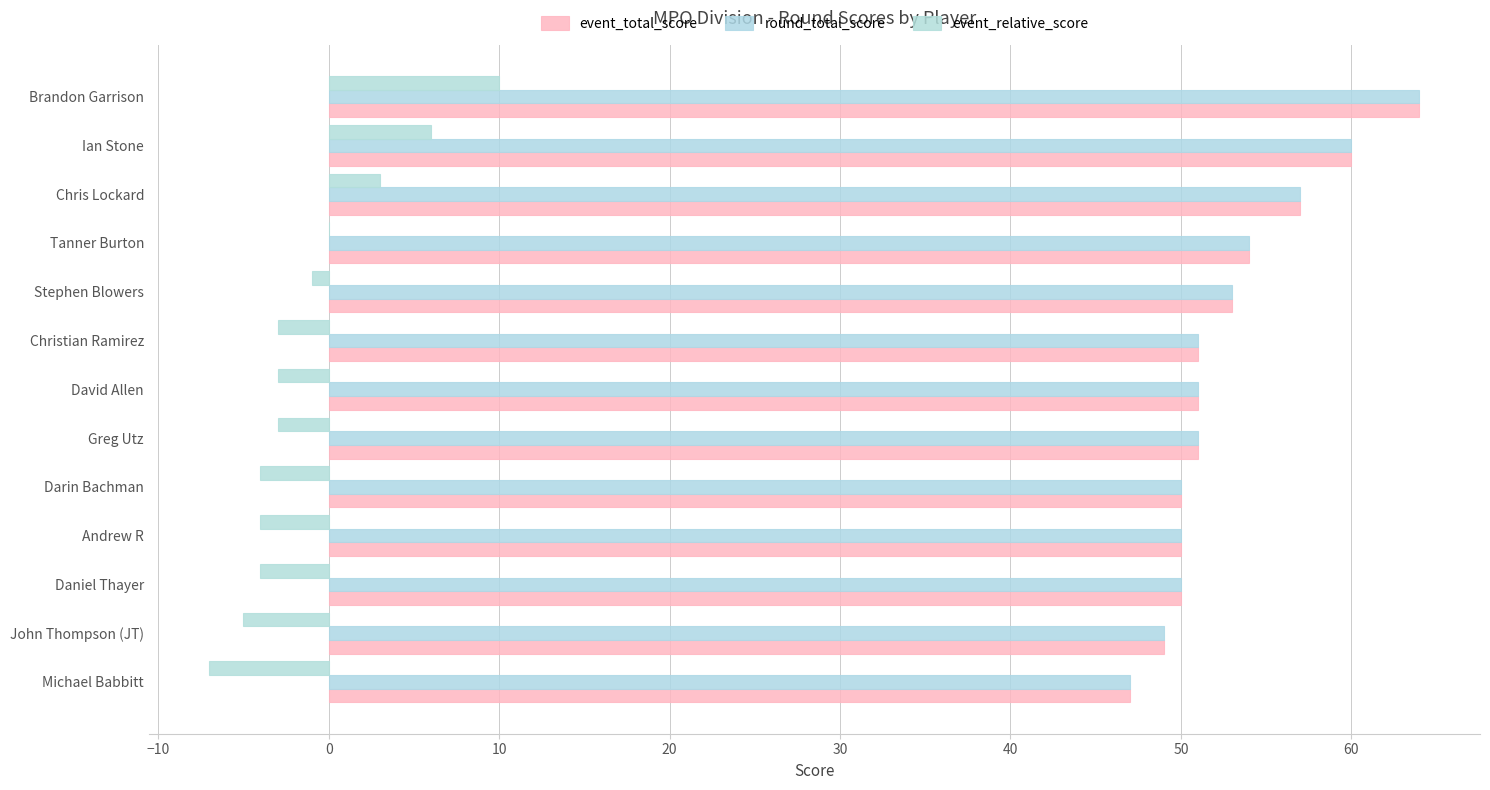

At which category is the sum across all series the highest?

Brandon Garrison